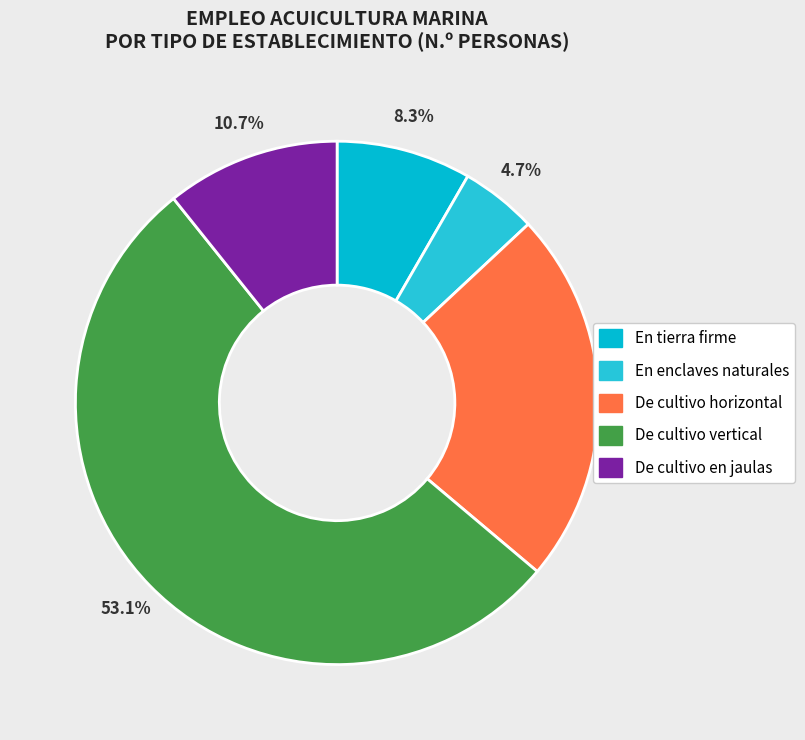

Which category has the biggest portion of the pie?

De cultivo vertical